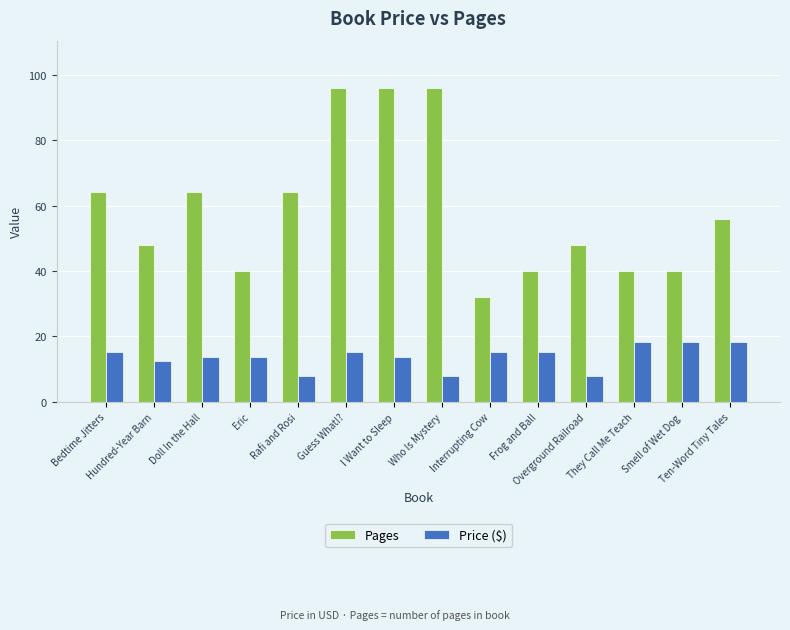

What is the difference between the second highest and minimum values in the Price ($) series?

10.5